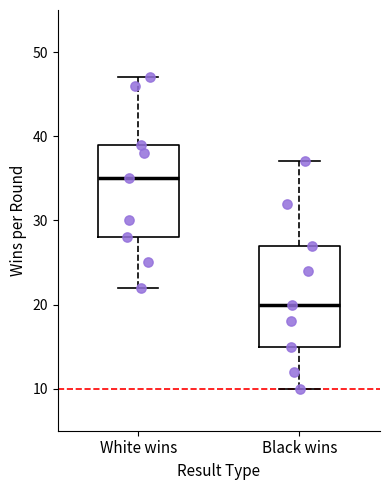

Reading left to right, read every box against the y-axis: the position of its median line, the range the box covers, and the ends of its whiskers. The values are not printed on the chart, so give them approximately, as read against the axis.

White wins: median 35, box 28 to 39, whiskers 22 to 47
Black wins: median 20, box 15 to 27, whiskers 10 to 37